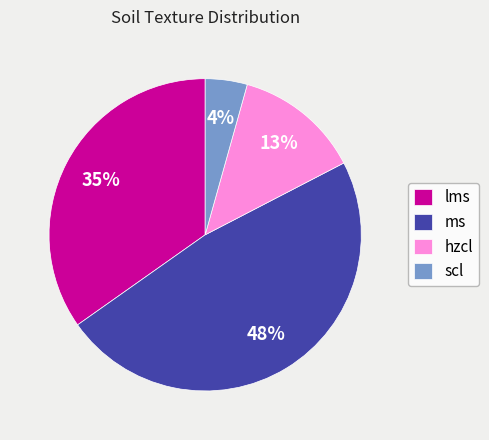

How many slices are in this pie chart?

4